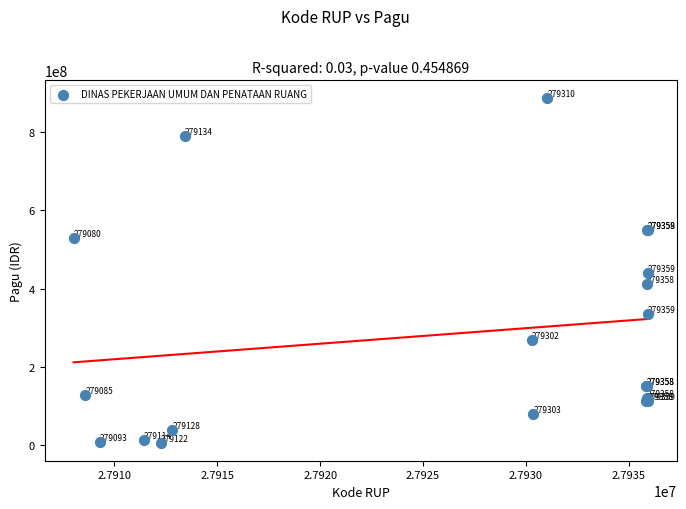

What Y value in the scatter plot is closest to 446059100?

440000000